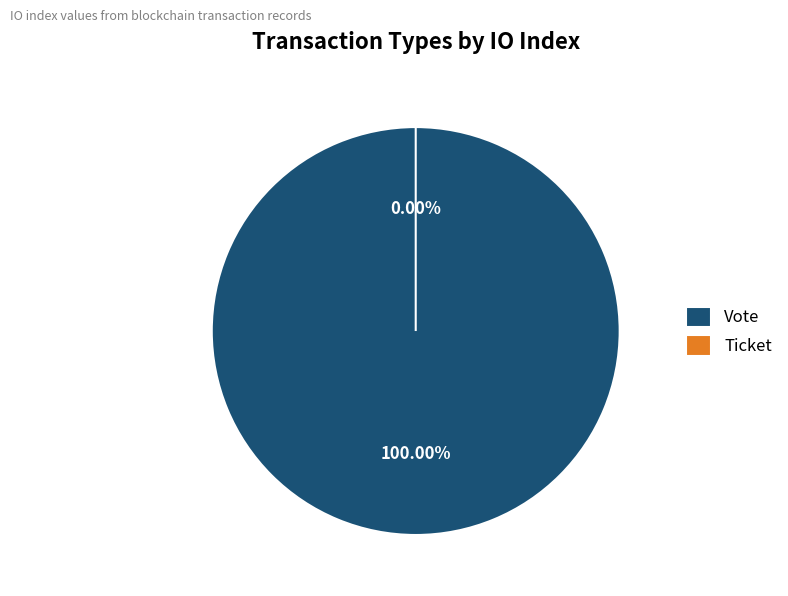

To the nearest percent, what is the average slice percentage?

50%